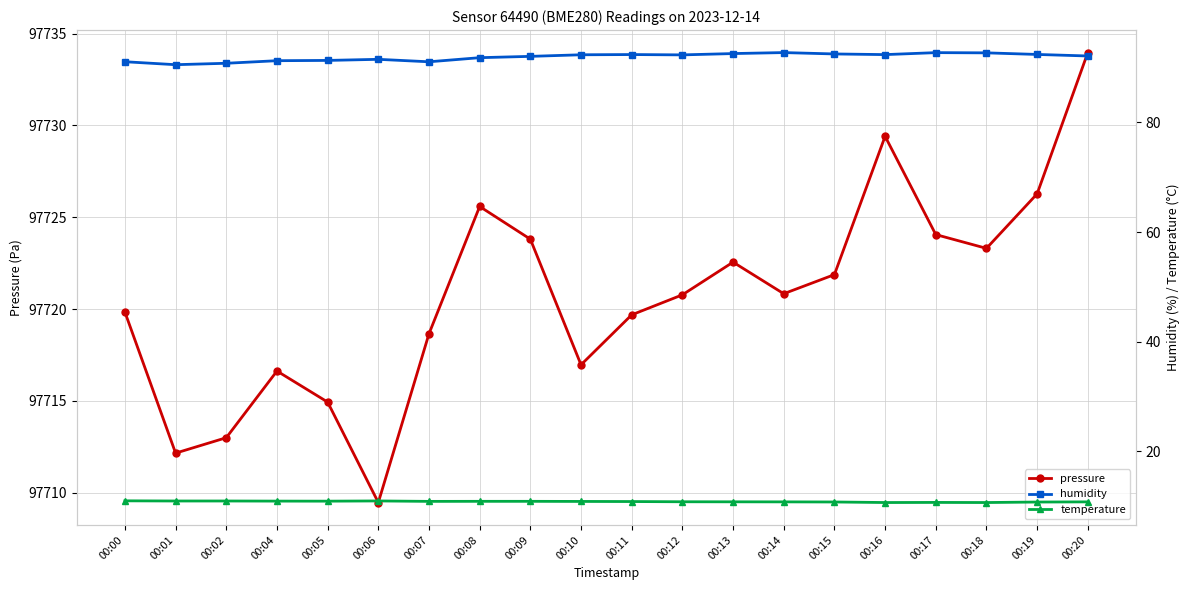

Between 00:01 and 00:13, which series saw the biggest shift?

pressure